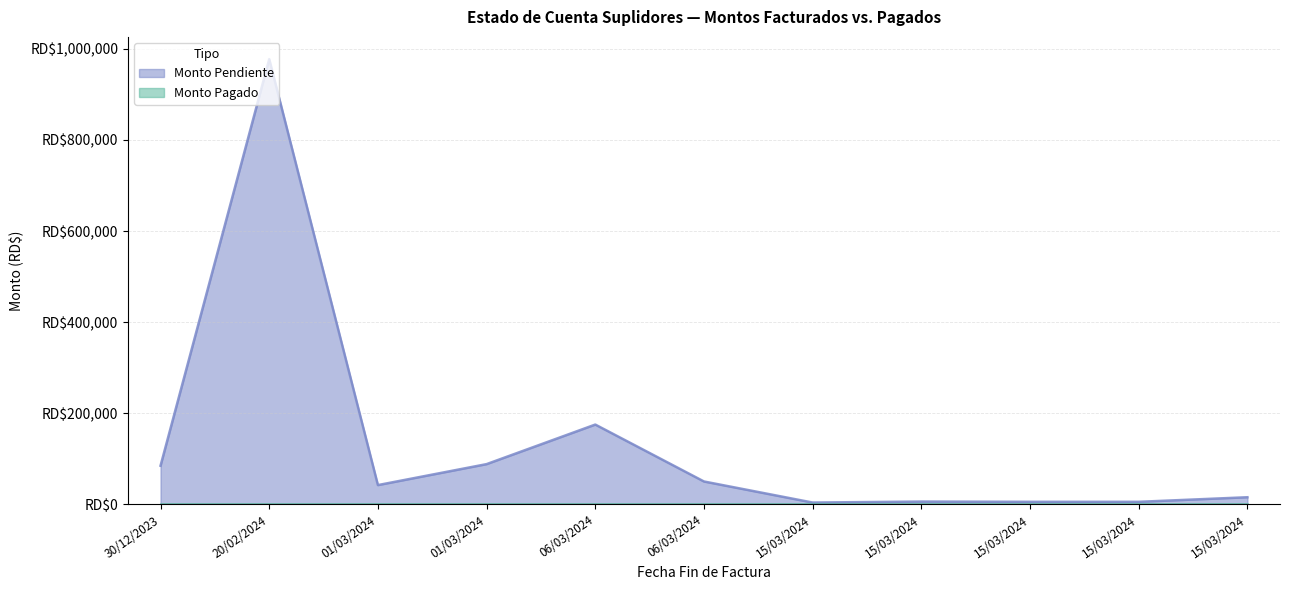

True or false: the data shows 23989.8 at 30/12/2023.

False